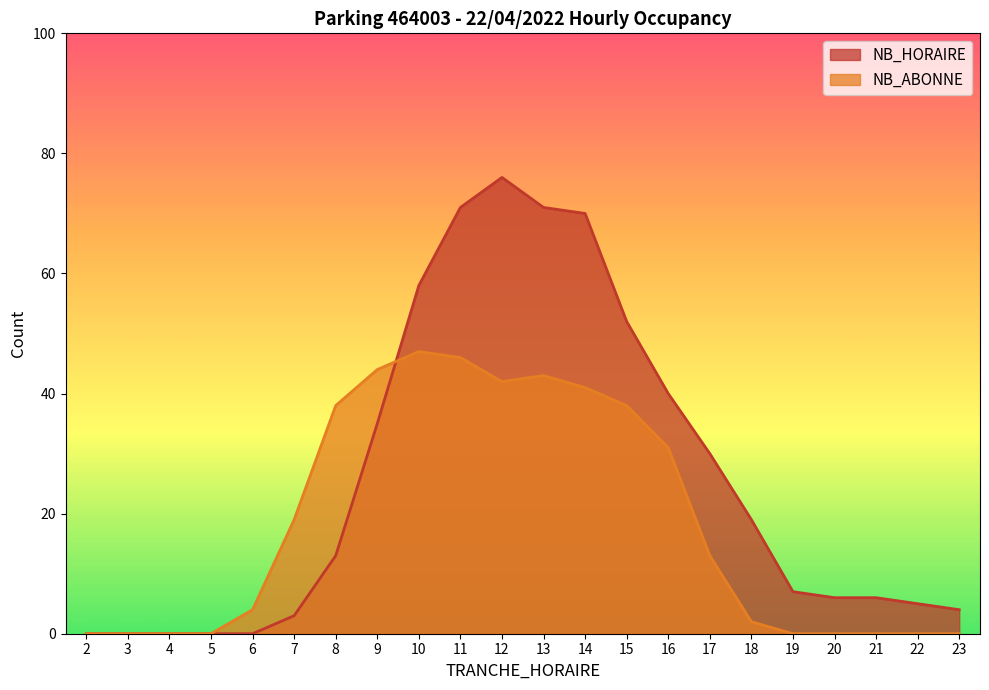

True or false: NB_HORAIRE has more than 1 points higher than both neighbors.

False